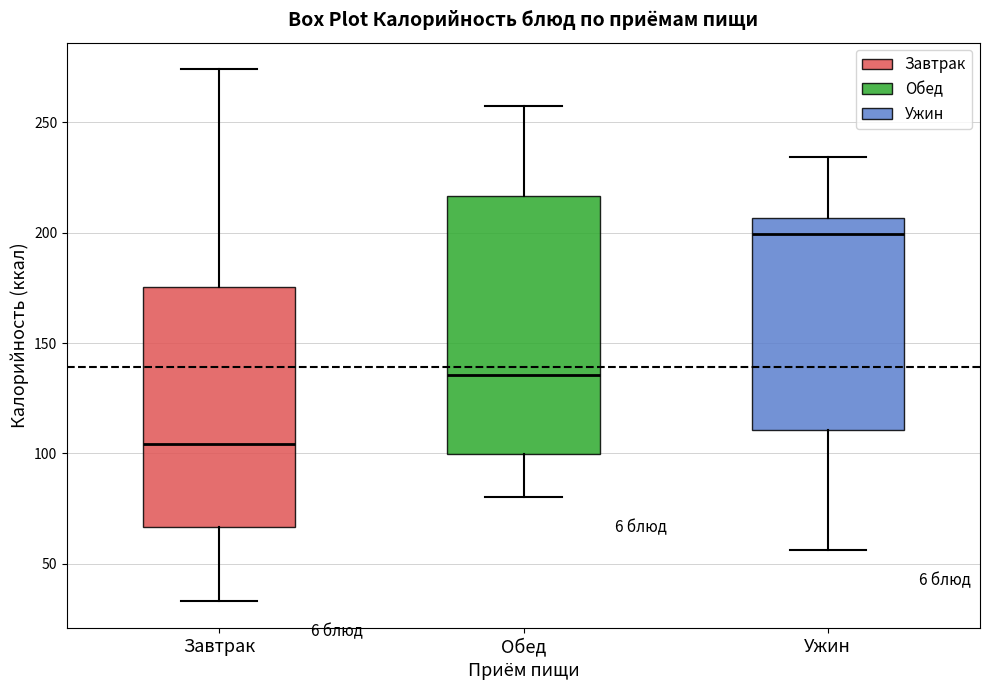

Reading left to right, transcribe this box plot: for each box, give where its median line is, the range the box spans, and where its two whiskers end, as read against the y-axis. The values are not printed on the chart, so give them approximately, as read against the axis.

Завтрак: median 105, box 65 to 175, whiskers 35 to 275
Обед: median 135, box 100 to 215, whiskers 80 to 255
Ужин: median 200, box 110 to 205, whiskers 55 to 235